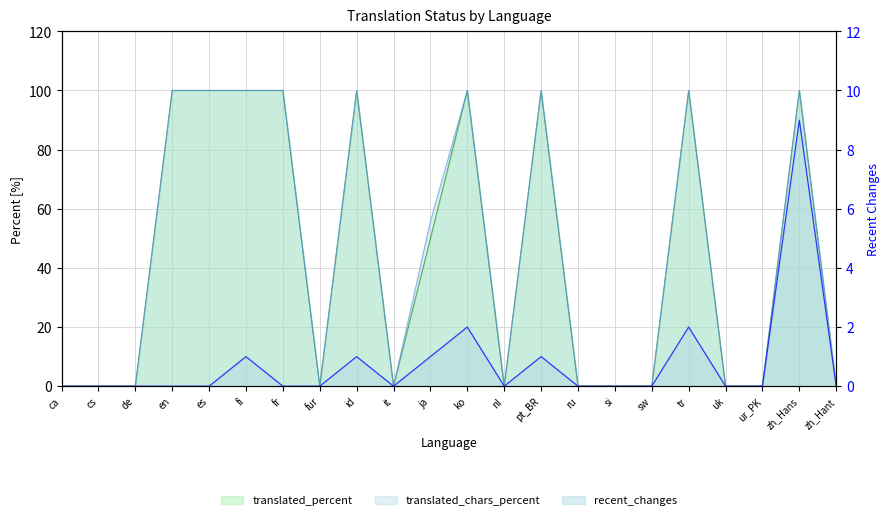

At which label is translated_percent closest to 50?

ja